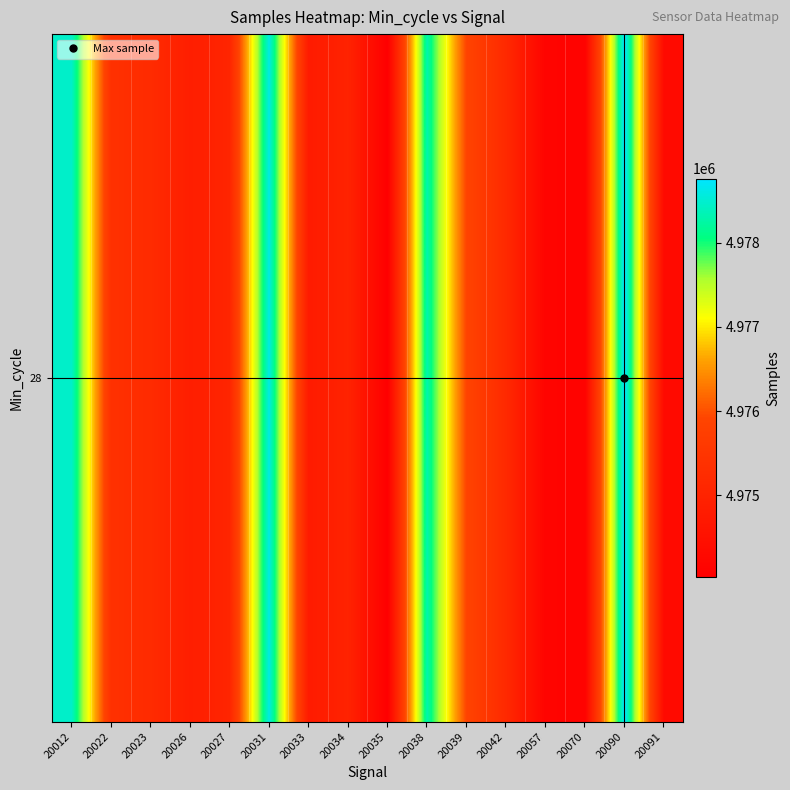

What is the smallest value displayed?

4974029